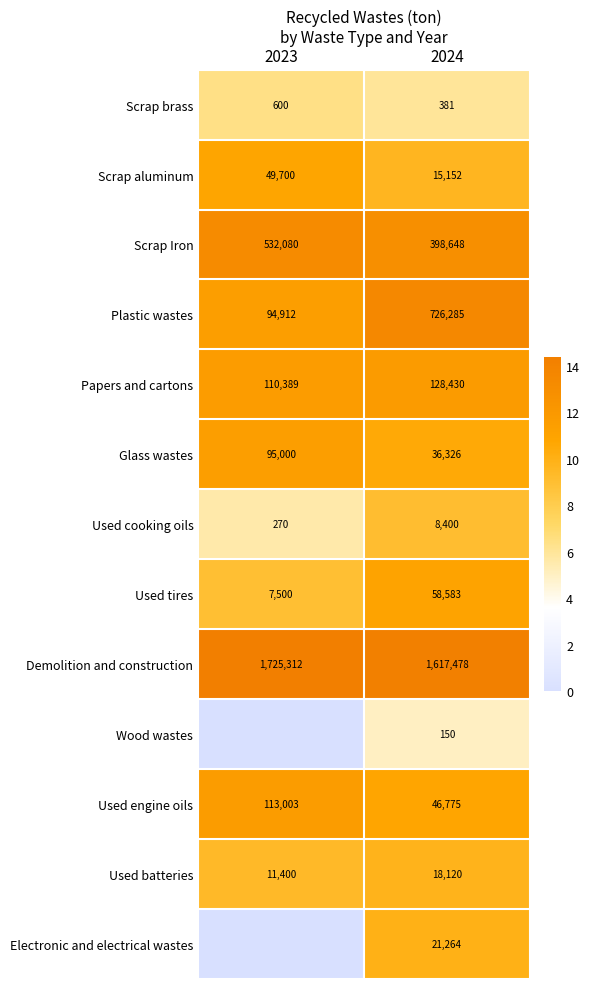

What is the difference between the Glass wastes values at 2023 and 2024?

58674